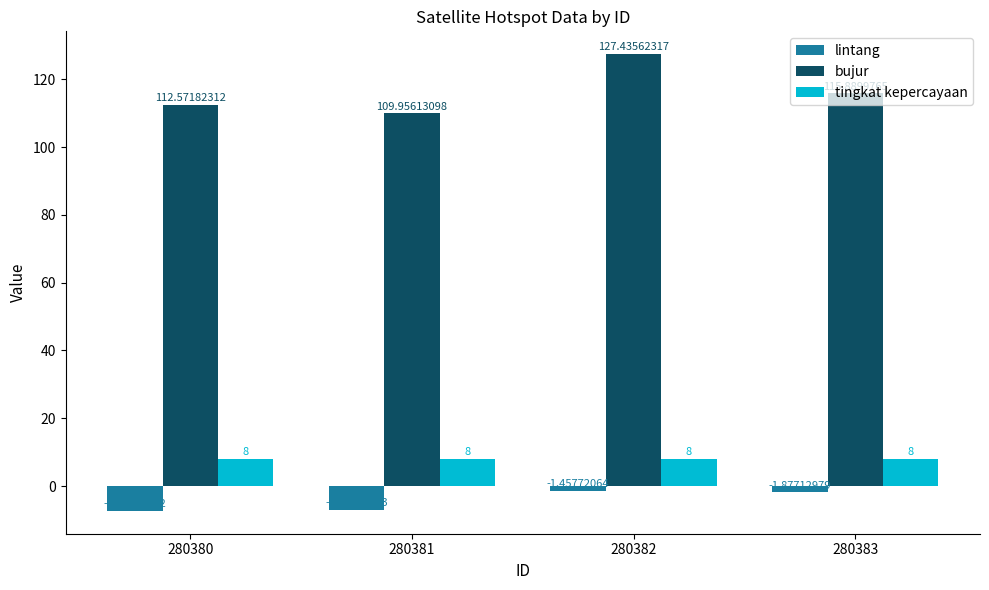

What is the difference between the highest and lowest values at 280380?

119.9